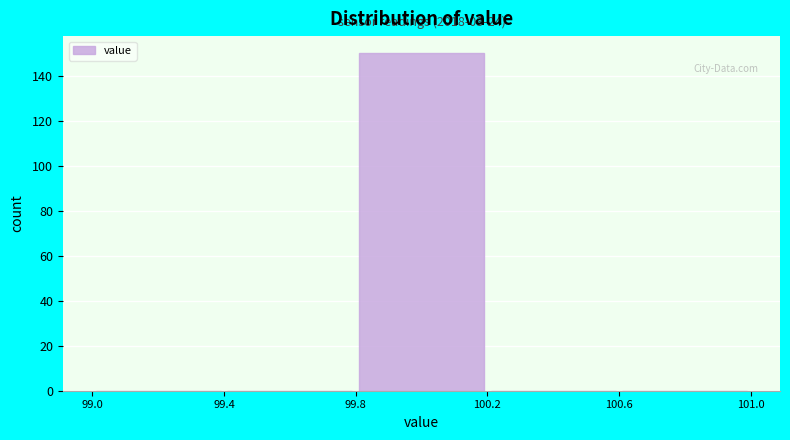

Over which range of the x-axis is the bar tallest?

99.8 to 100.2